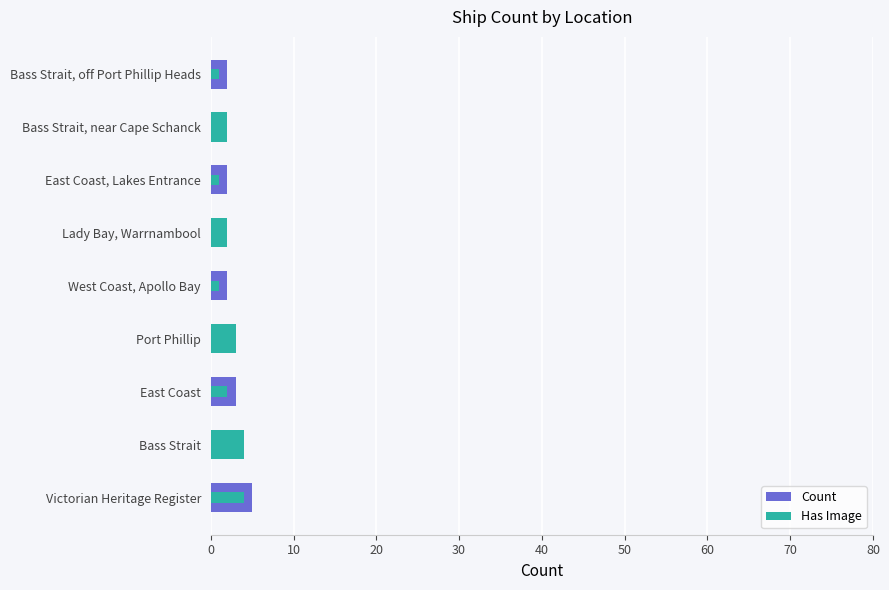

What is the value of the Has Image bar at the 1st from the left?

4